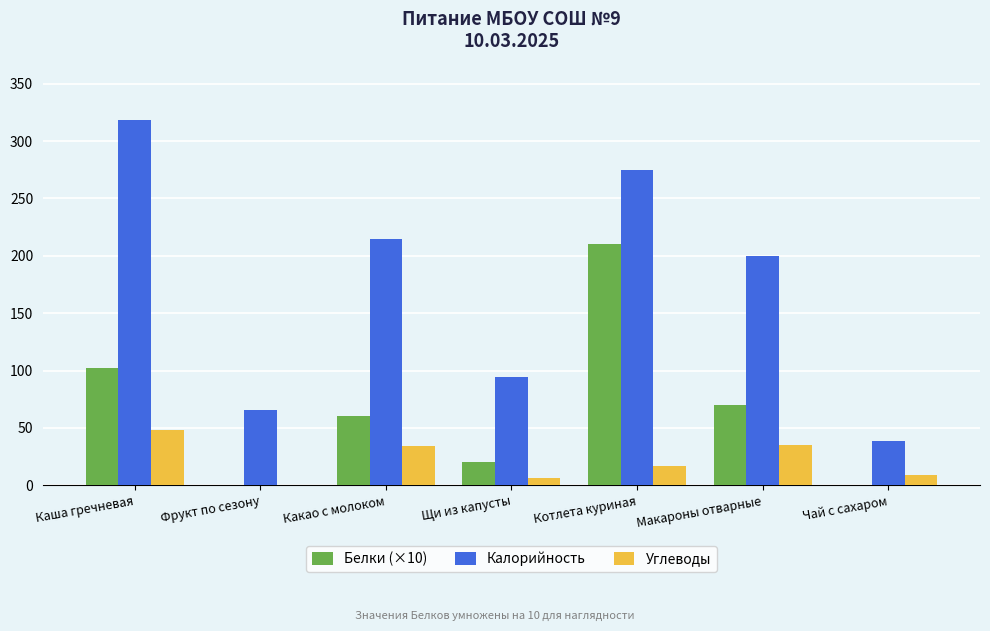

At which category is the sum across all series the highest?

Котлета куриная